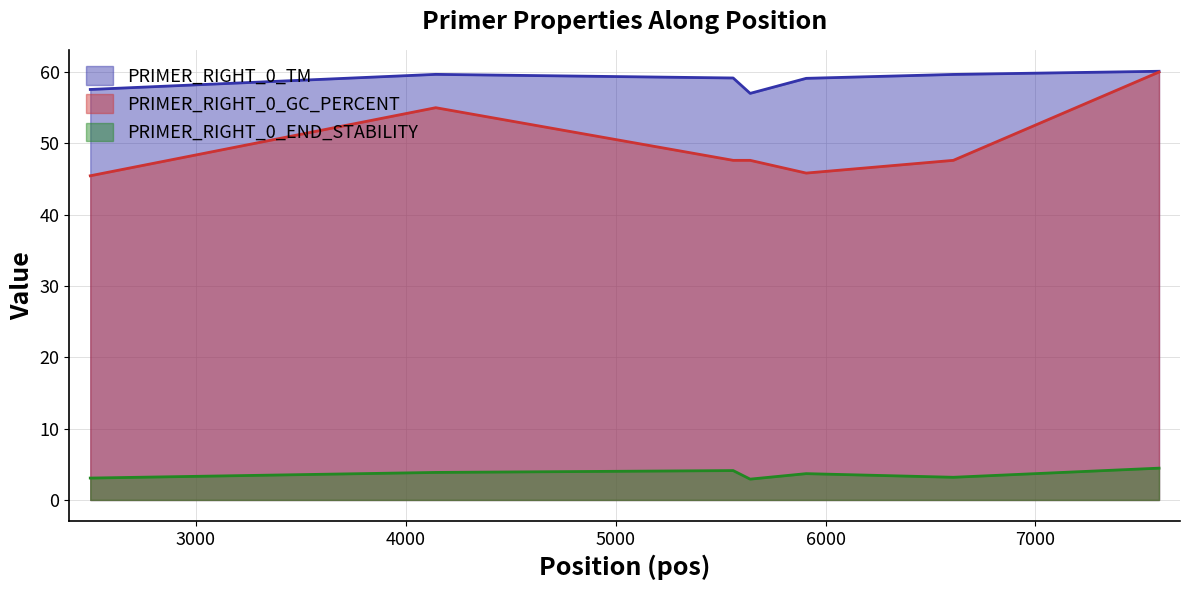

What is the value of the PRIMER_RIGHT_0_END_STABILITY point at the 1st from the left?

3.1